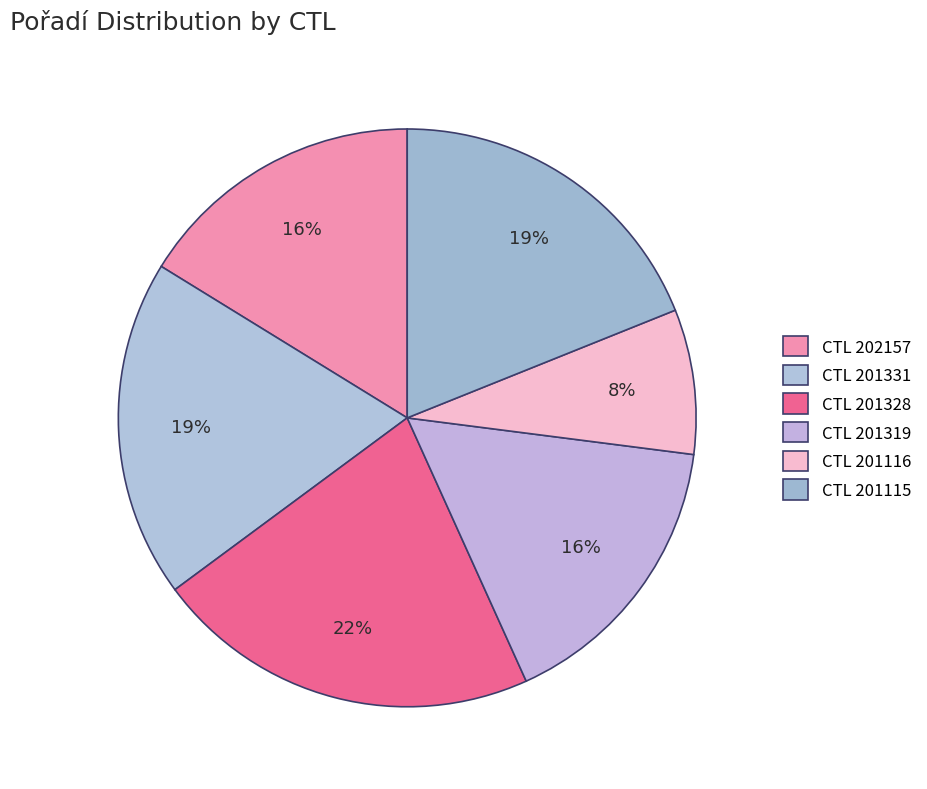

How many segments does this pie chart have?

6